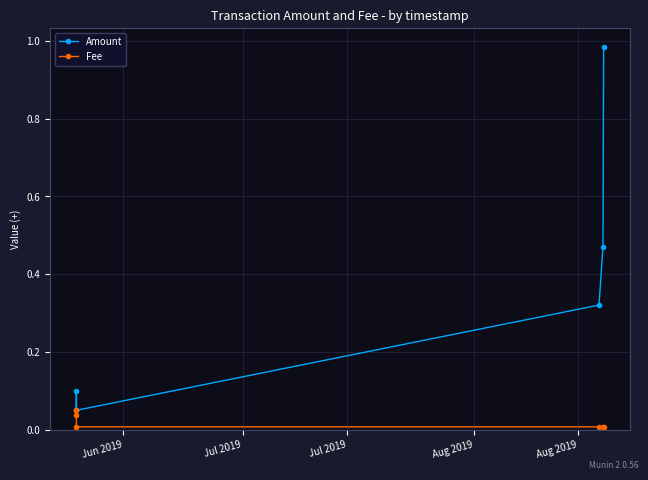

Which series has the largest total across all categories?

Amount